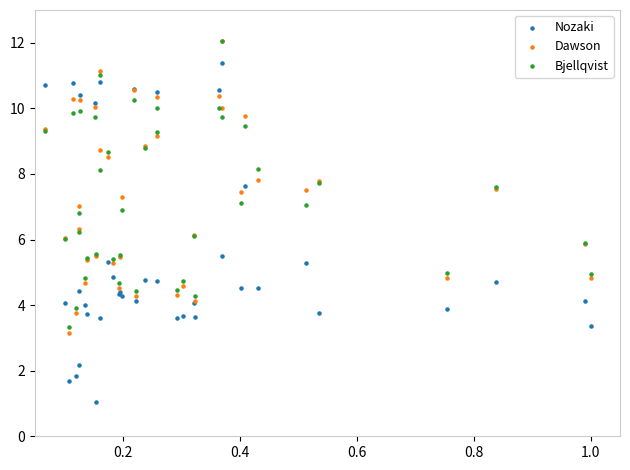

Which series contains the lowest Y value?

Nozaki